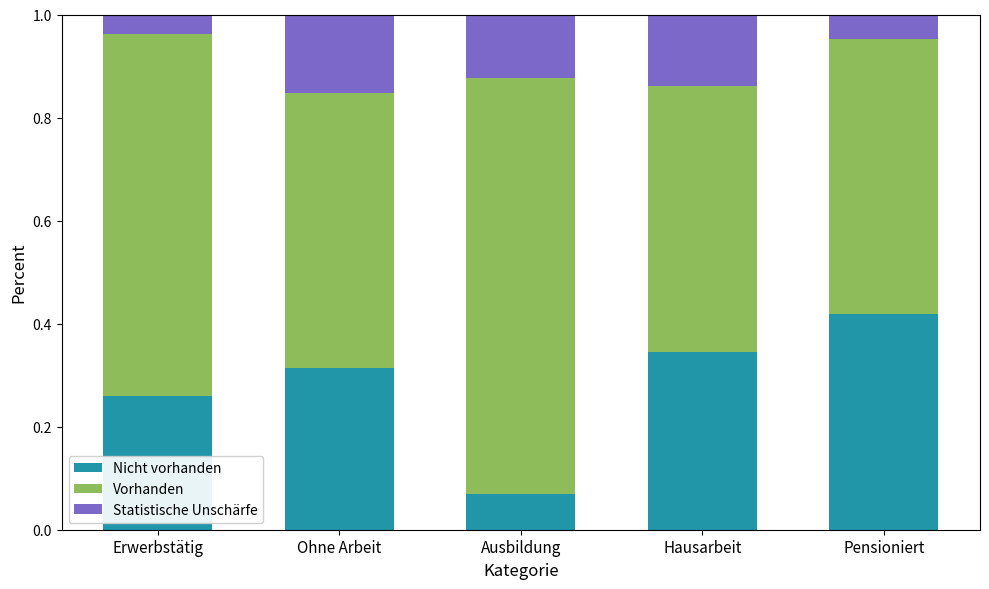

Count the Nicht vorhanden values in the range 0 to 1.

5